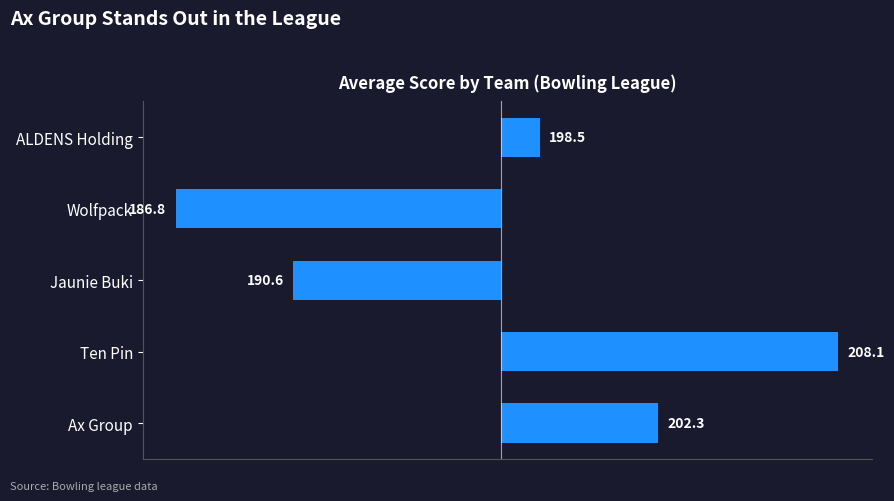

Are the bars horizontal?

Yes